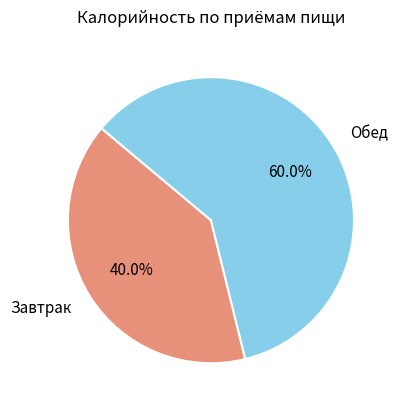

Is the sum of Обед and Завтрак greater than half?

Yes